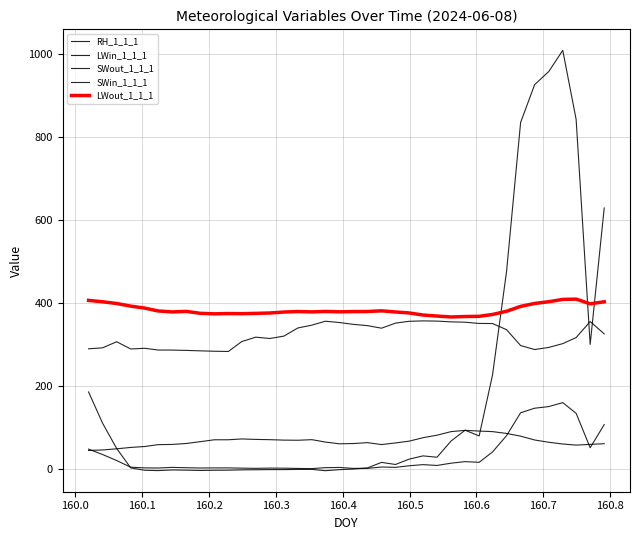

Does the chart have visible grid lines?

Yes